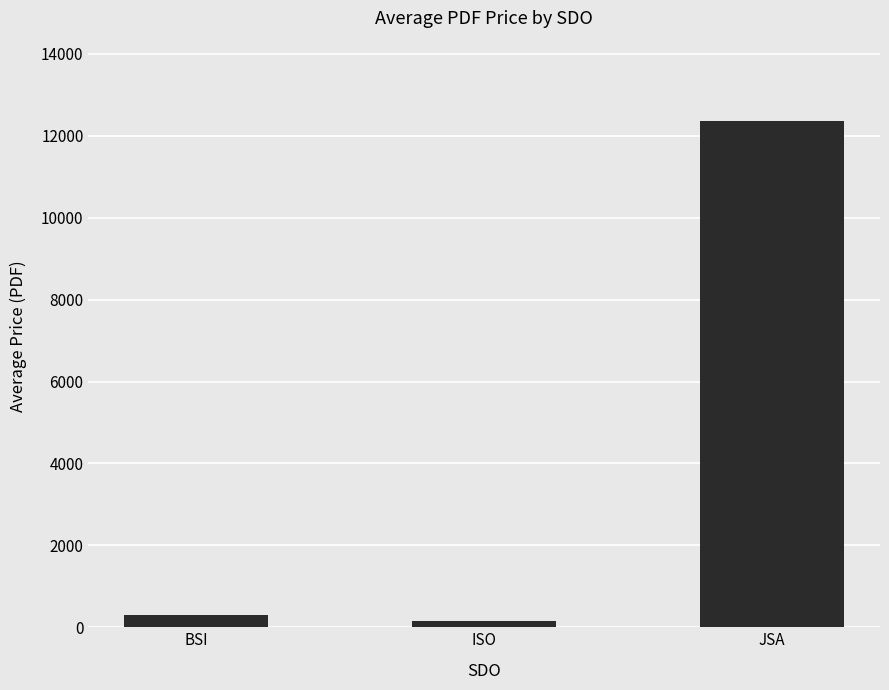

Between ISO and JSA, which is larger?

JSA